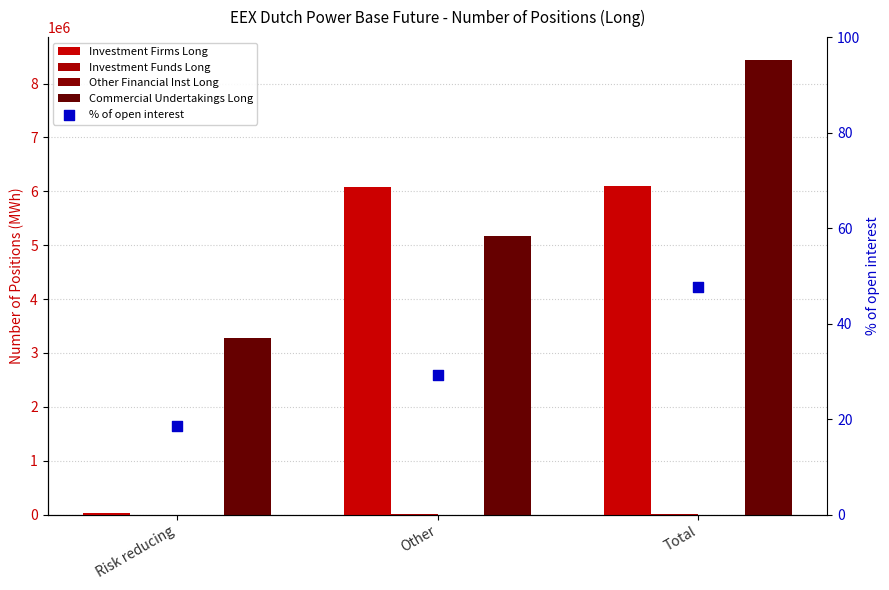

What is the total value across all series at Other?

11258415.1